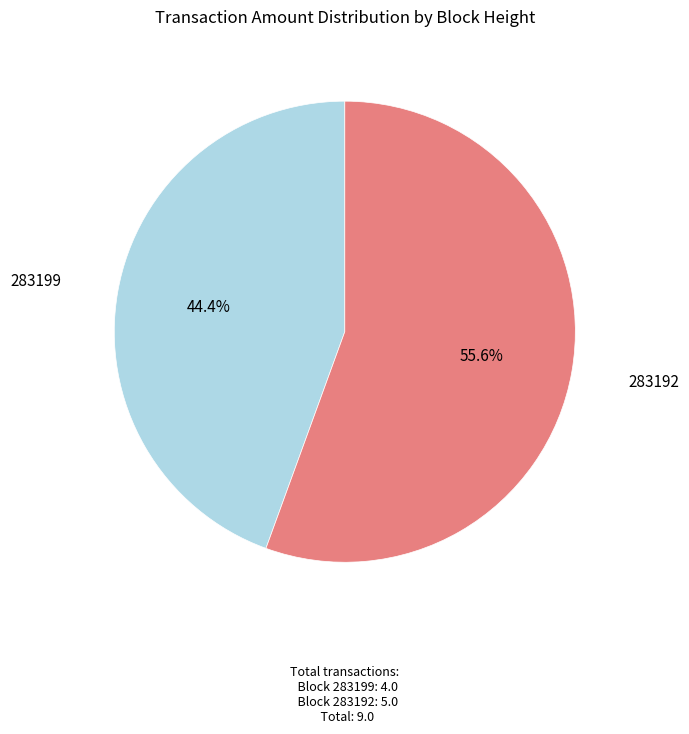

To the nearest percent, what is the combined percentage of 283199 and 283192?

100%